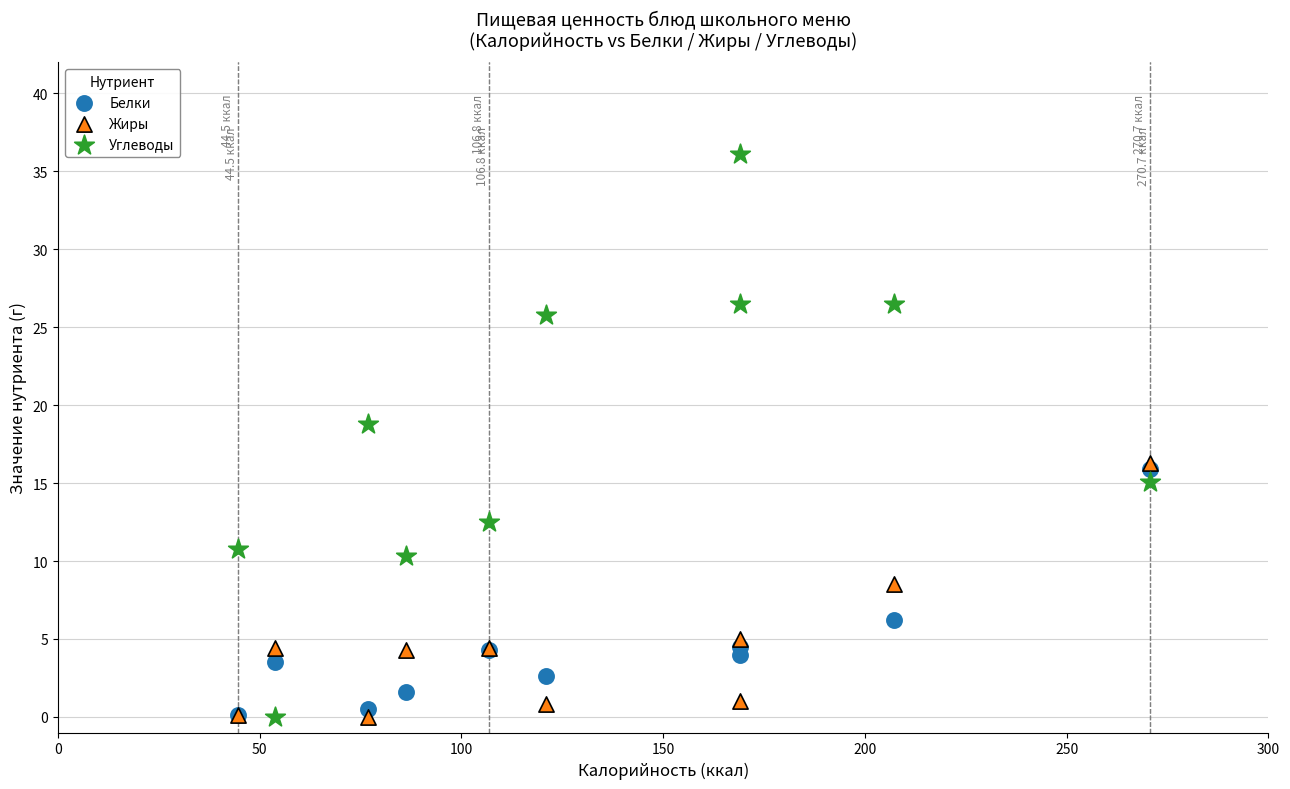

Across all series, what Y value is closest to 18?

18.8